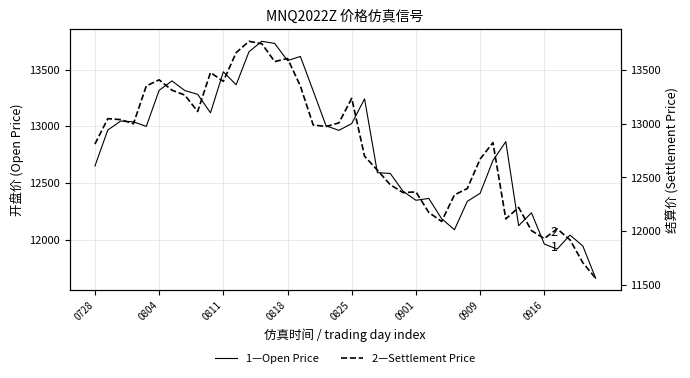

Read the 1—Open Price value at 39.

11663.8